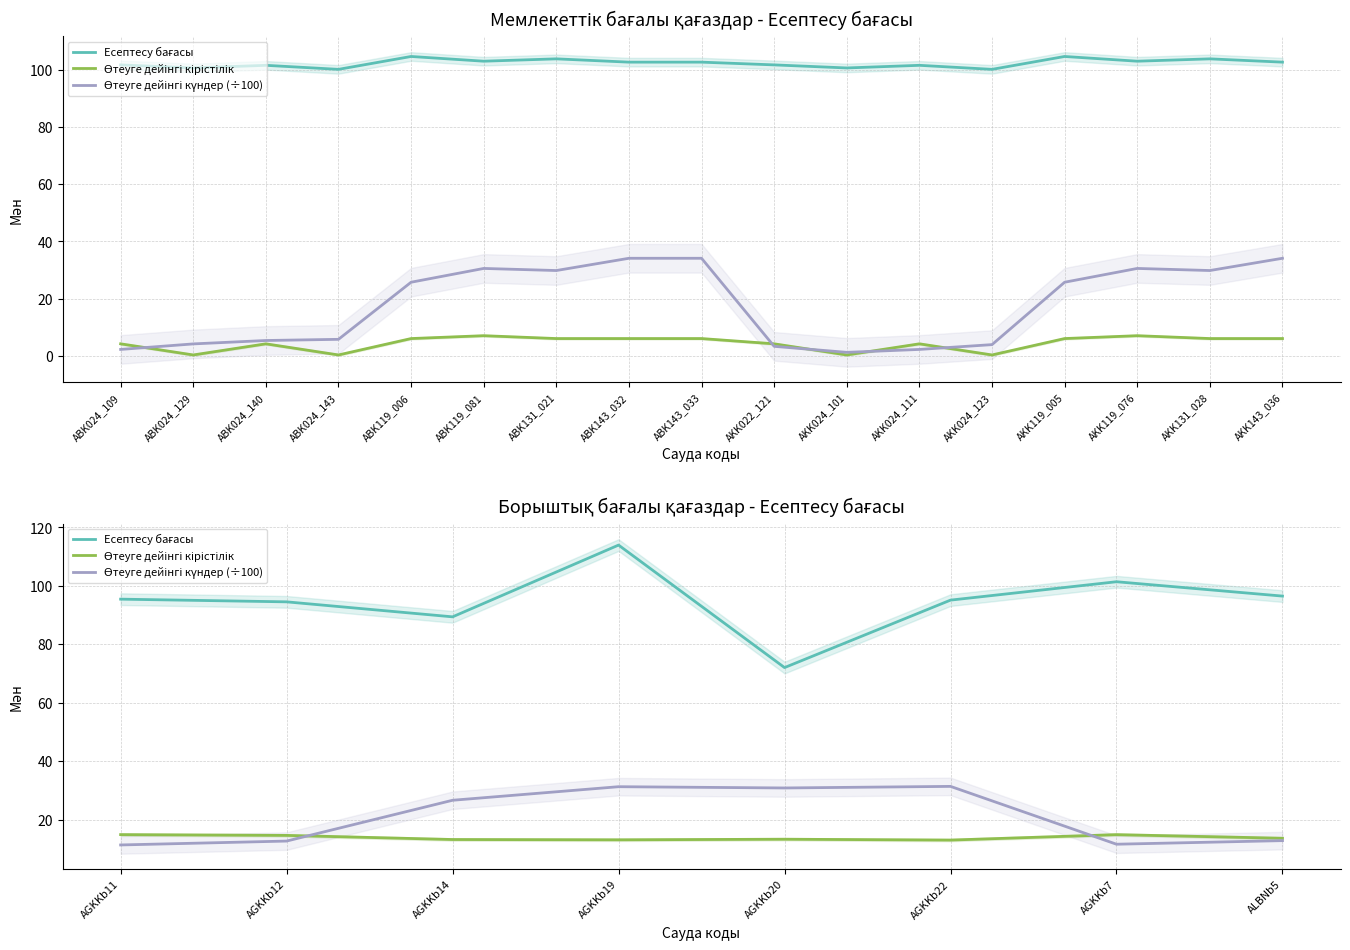

What is the label of the 5th point from the left?

AGKKb20